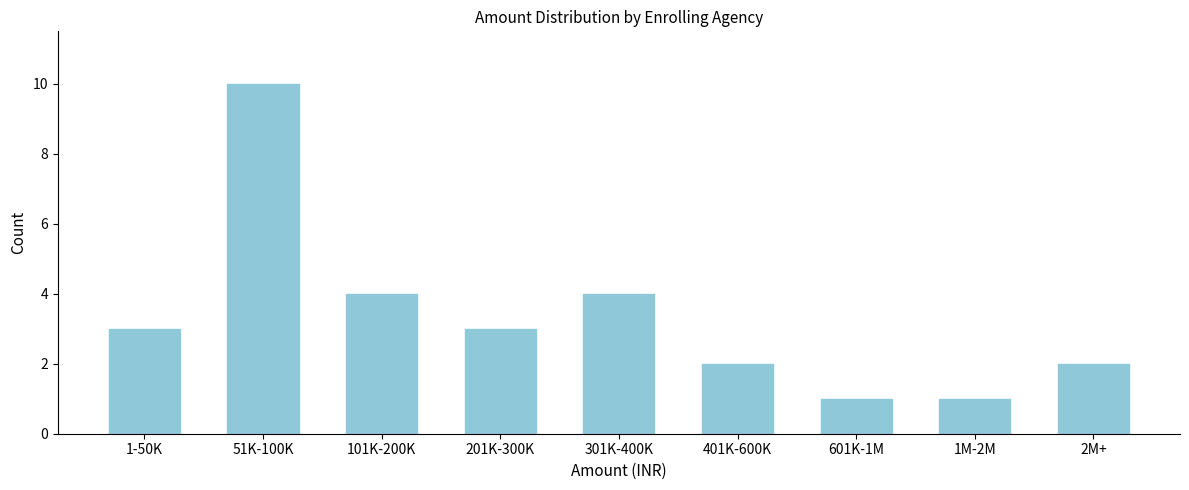

Reading left to right, what are all the values shown in this chart?

3	10	4	3	4	2	1	1	2